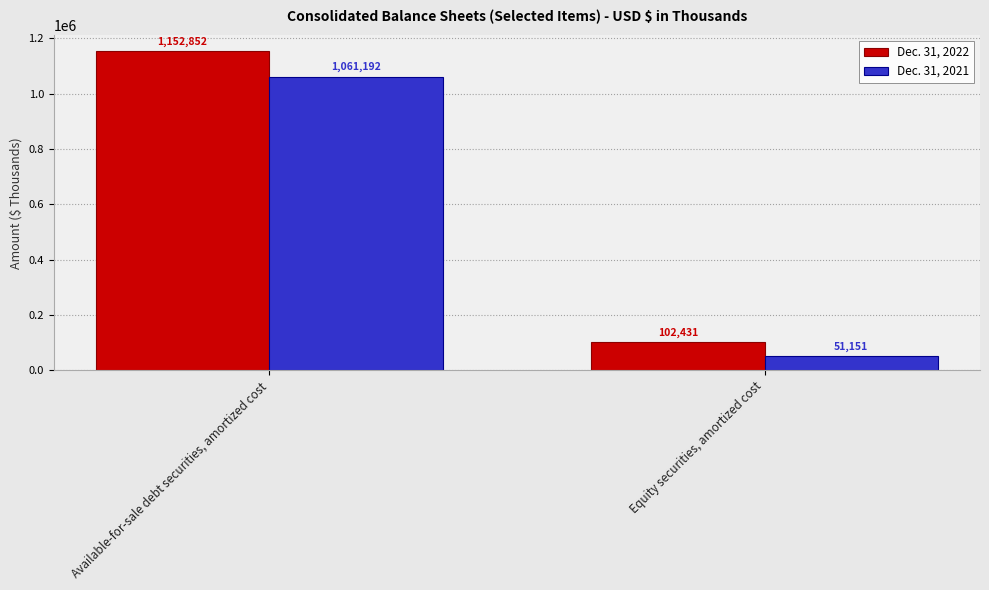

Where is Dec. 31, 2021 nearest to the value 556171?

Equity securities, amortized cost